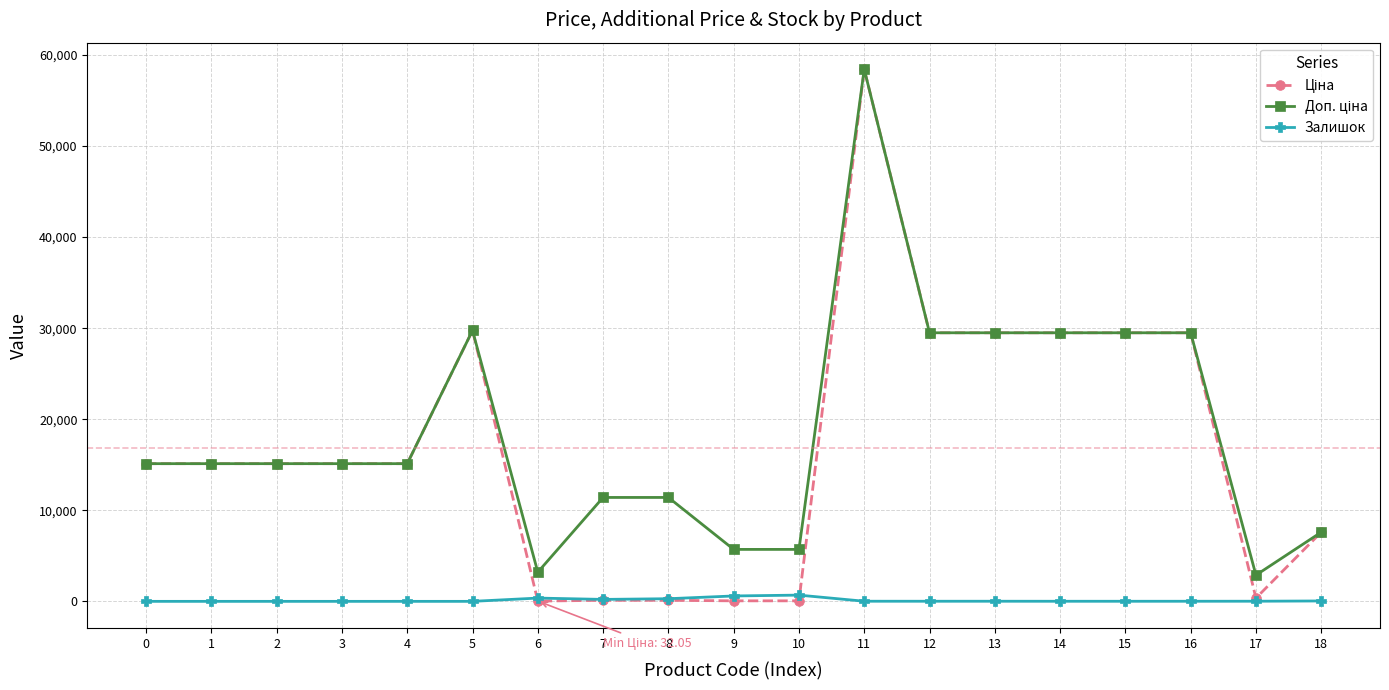

What is the spread (max minus min) of values at 4?

15120.0